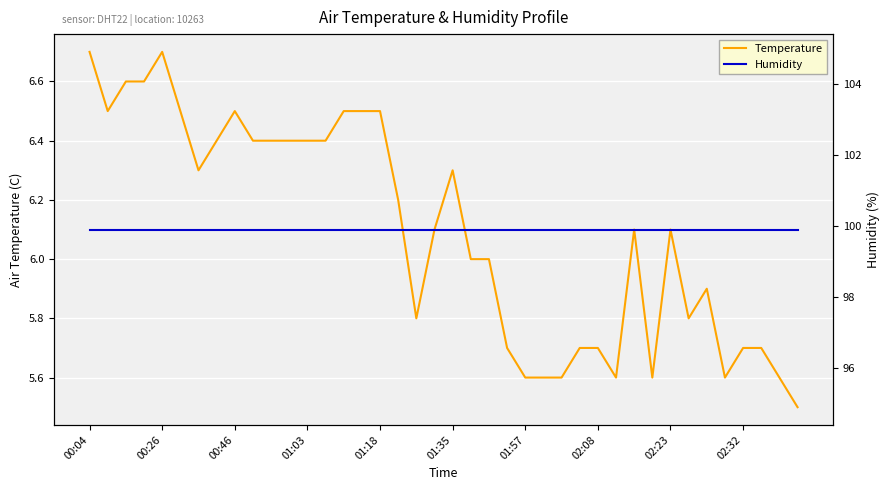

What is the highest value of the Temperature series?

6.7